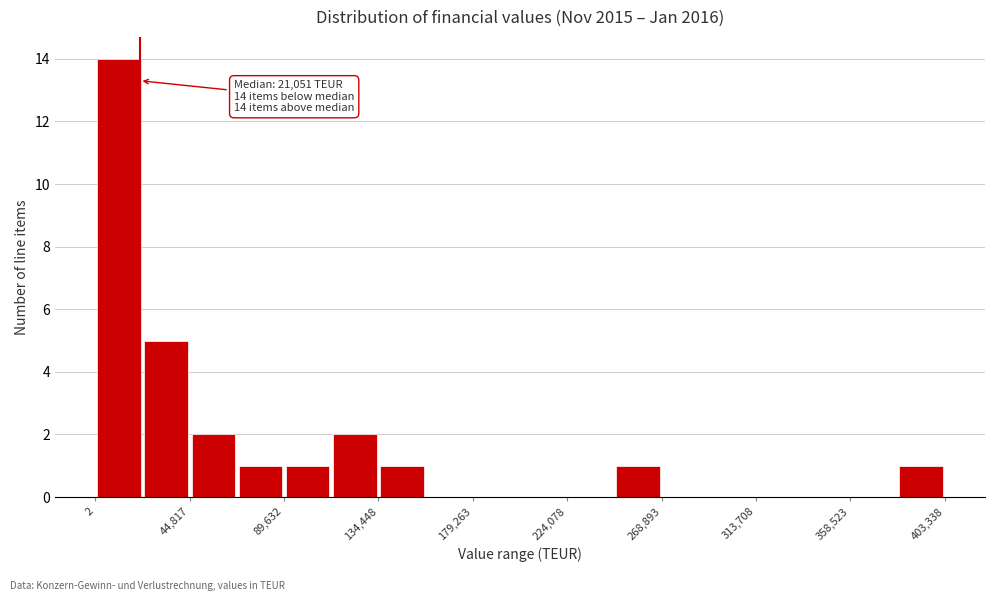

Over which range of the x-axis is the bar tallest?

0 to 20000